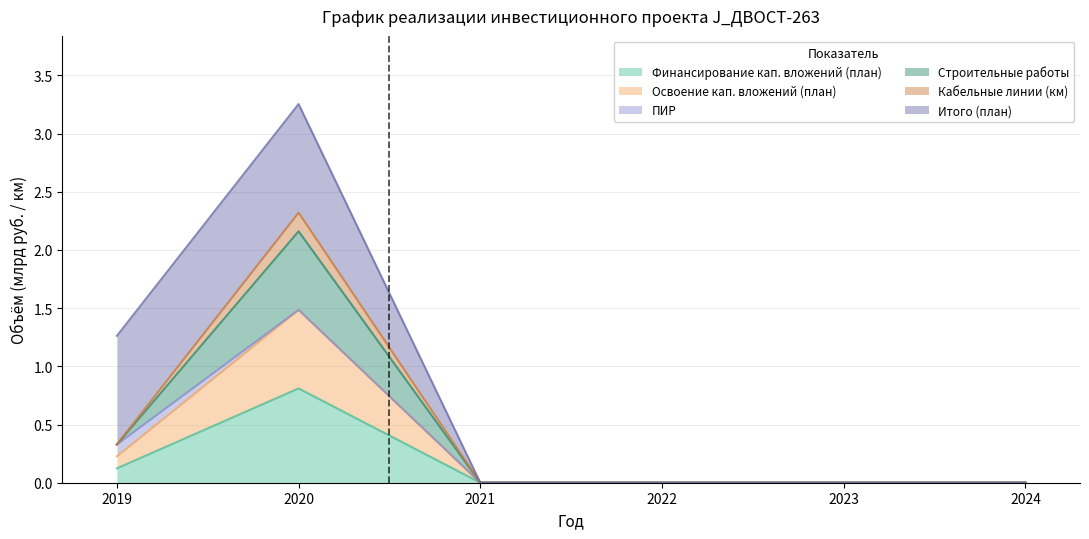

What is the highest value of the Финансирование кап. вложений (план) series?

0.8